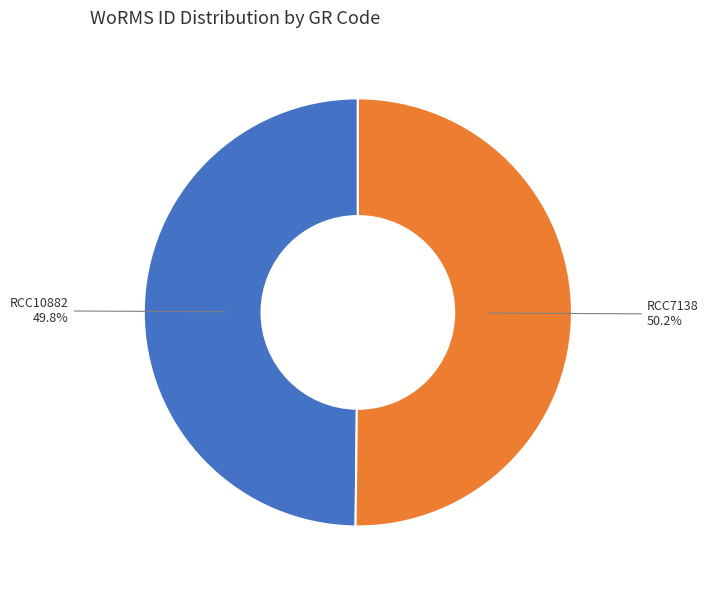

Is there any slice that represents more than half of the pie?

Yes